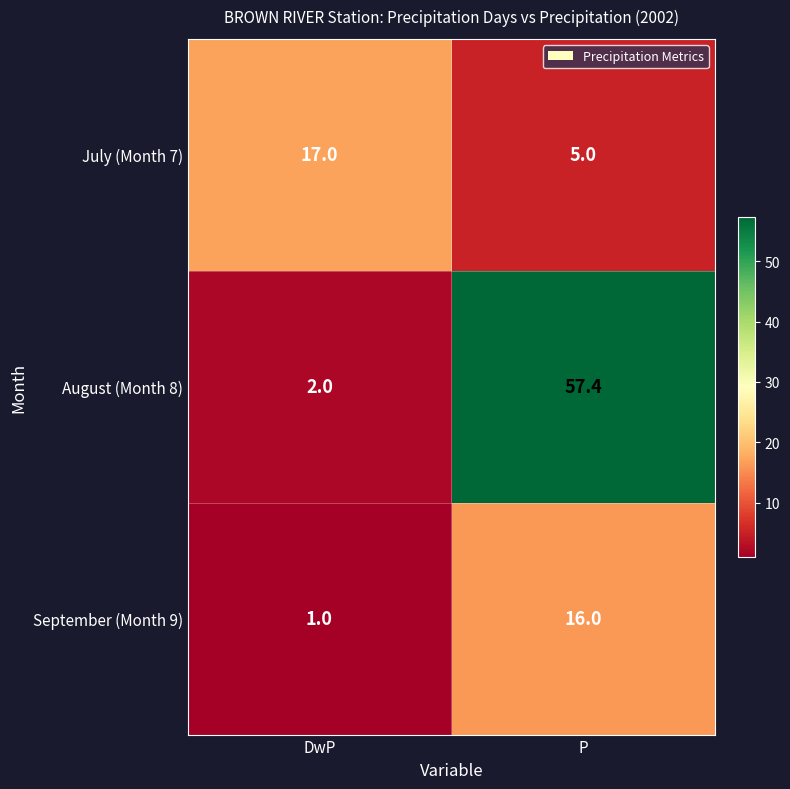

At which category is the sum across all series the highest?

P